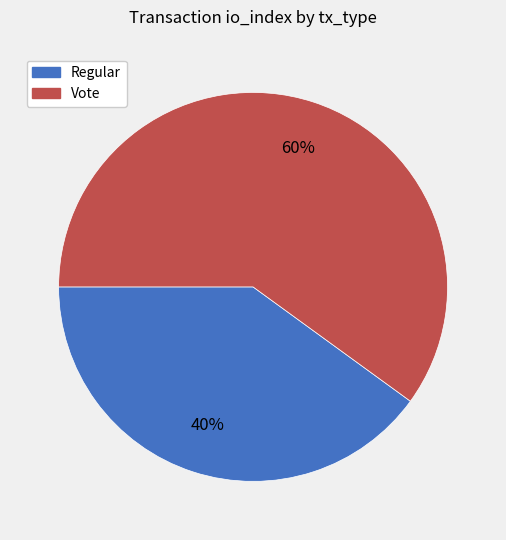

Which slice is the largest?

Vote